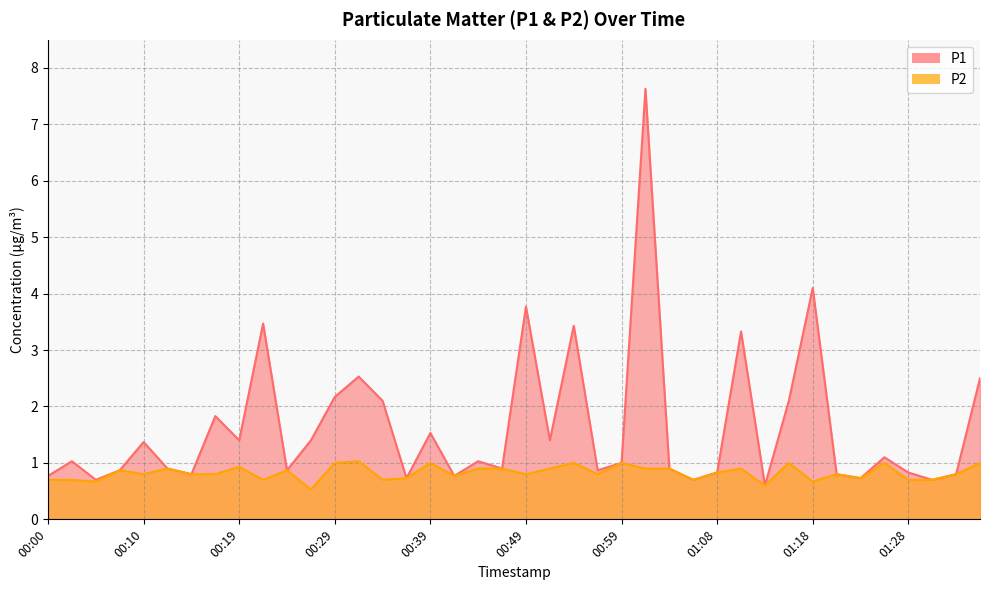

True or false: P1 and P2 intersect in this chart.

False